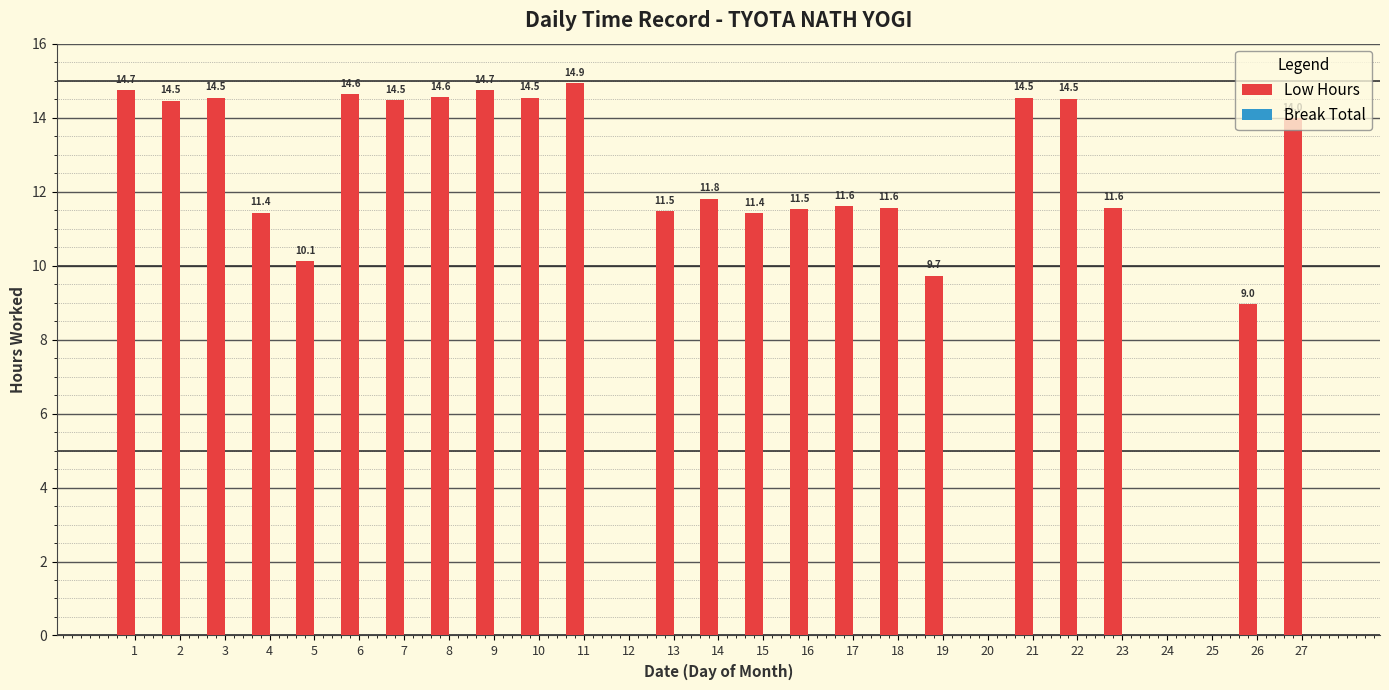

What is the approximate value at 15?

11.4